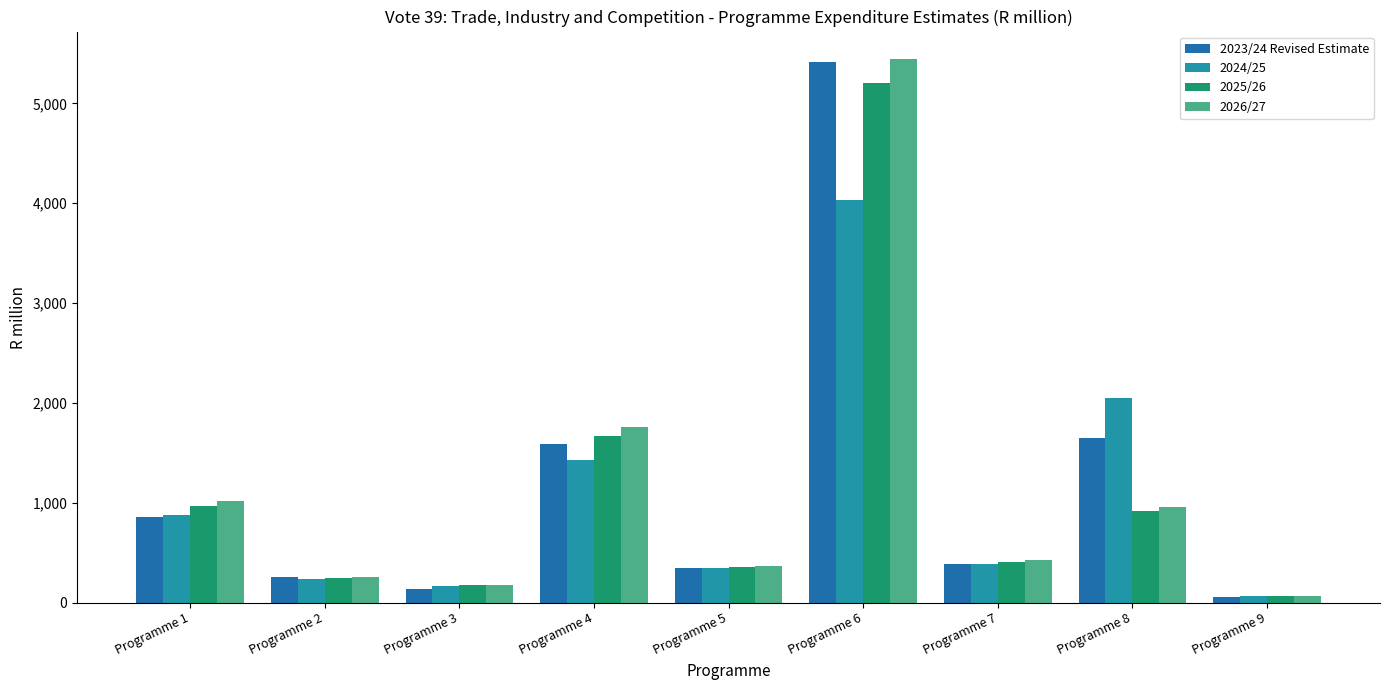

At which category is the sum across all series the highest?

Programme 6